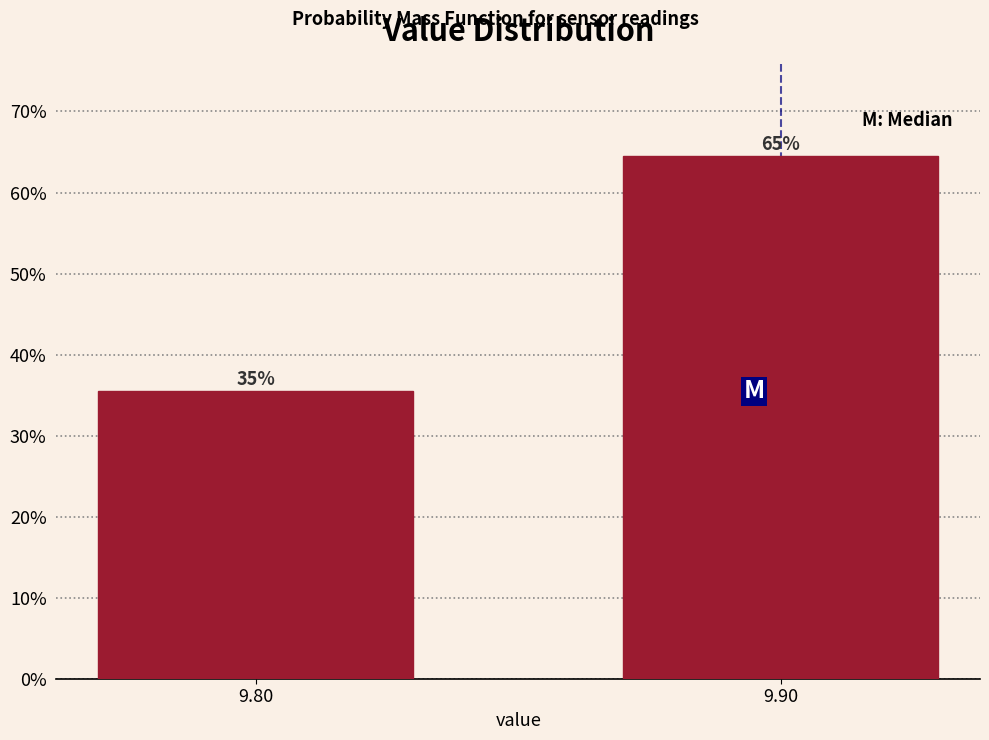

How many bars are there in total?

2